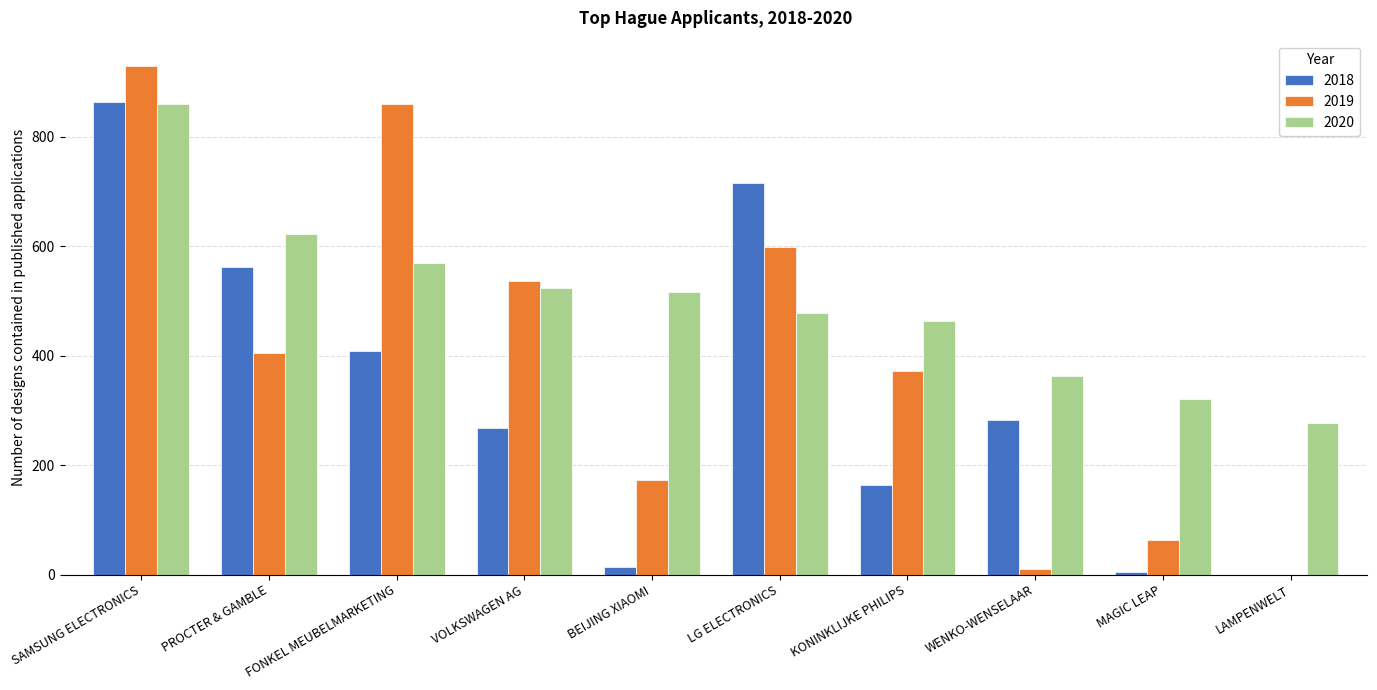

Is the value of 2020 at KONINKLIJKE PHILIPS greater than the value of 2019 at SAMSUNG ELECTRONICS?

No